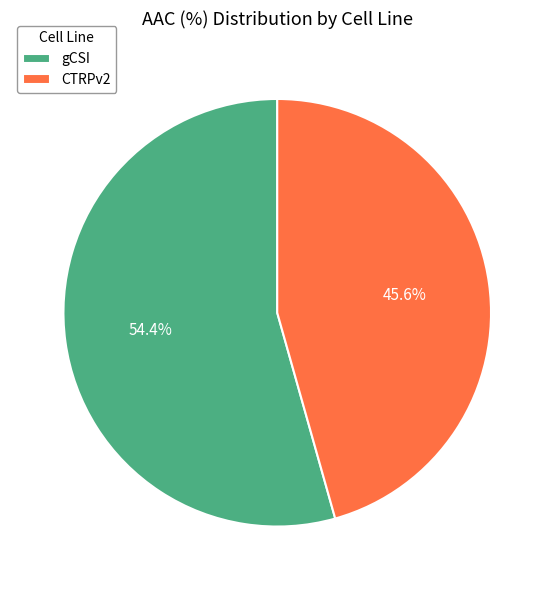

The gCSI slice represents 44% of the pie. True or false?

False